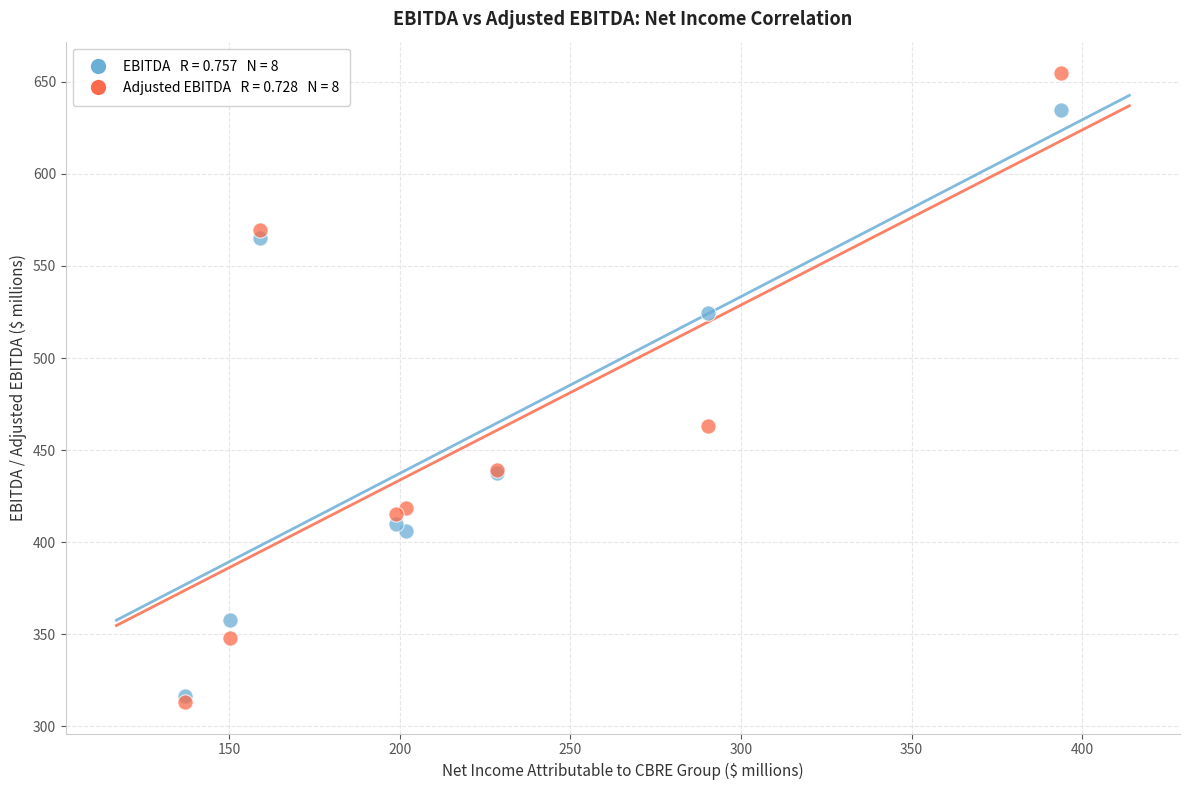

Across all series, what Y value is closest to 483?

463.3